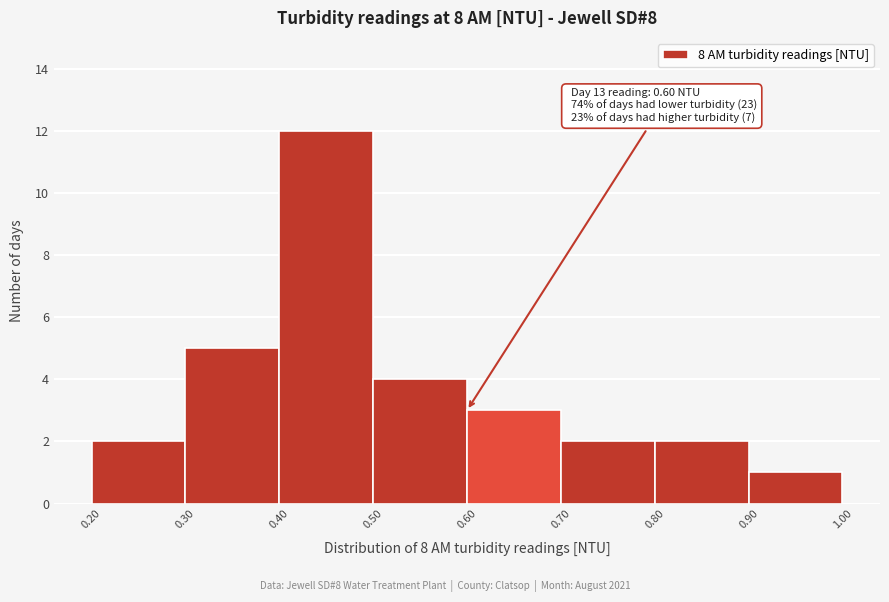

Over which range of the x-axis is the bar tallest?

0.40 to 0.50